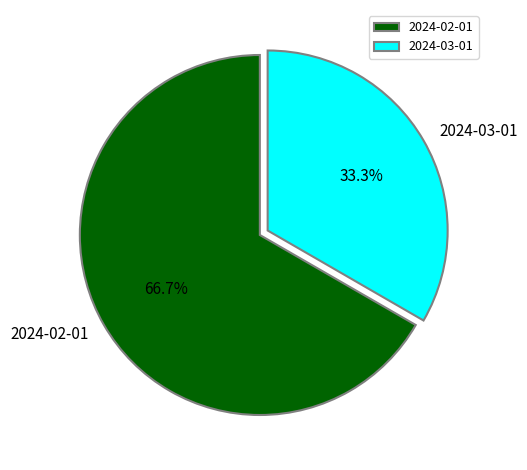

To the nearest percent, what percentage of the pie is 2024-03-01?

33%